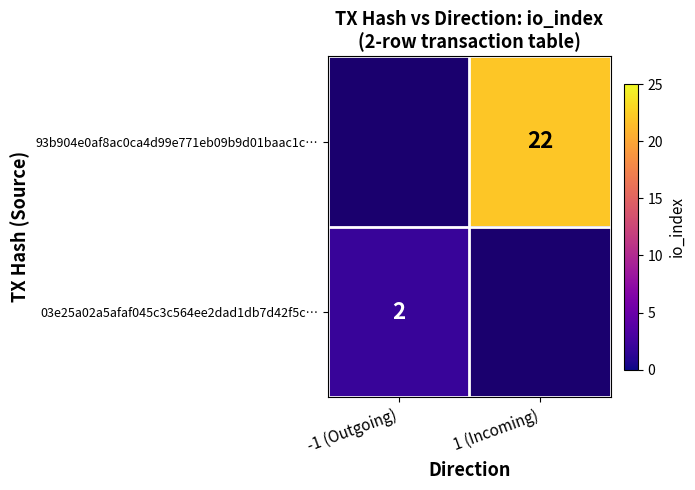

What is the smallest value displayed?

2.0